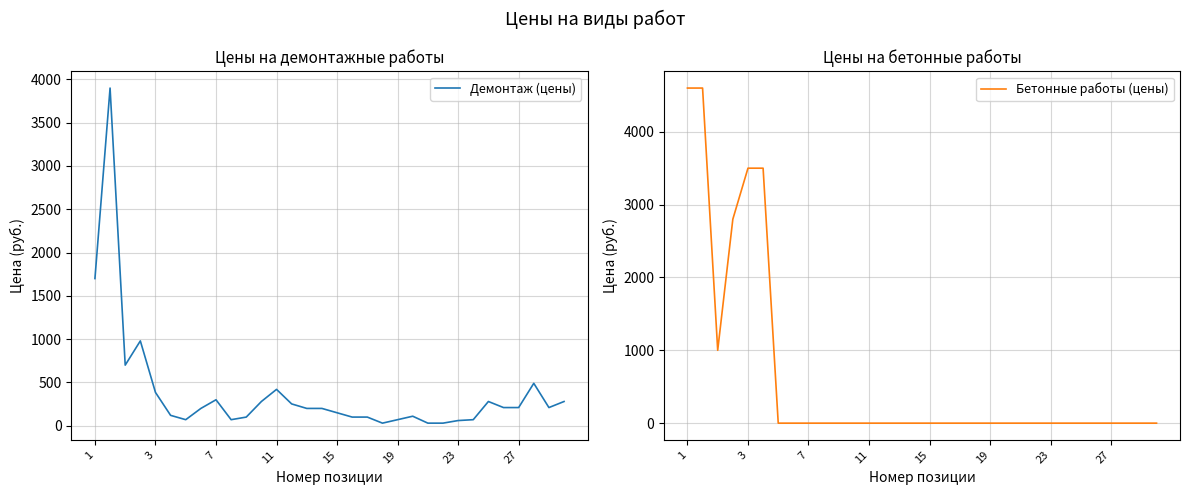

Reading left to right, transcribe all the data shown in this chart.

Демонтаж (цены): 1700	3900	700	980	385	120	70	200	300	70	100	280	420	252	200	200	150	100	100	30	70	110	30	30	60	70	280	210	210	490	210	280
Бетонные работы (цены): 4600	4600	1000	2800	3500	3500	0	0	0	0	0	0	0	0	0	0	0	0	0	0	0	0	0	0	0	0	0	0	0	0	0	0